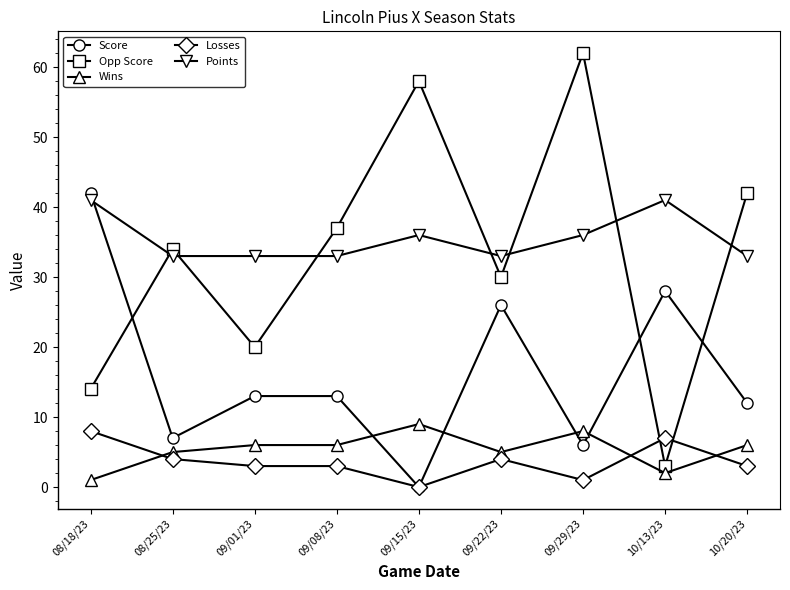

Which category has the highest value in the Losses series?

08/18/23